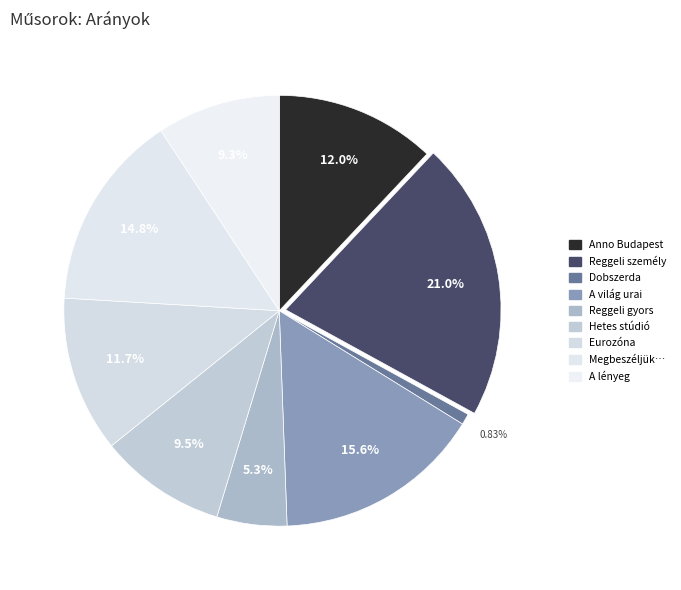

Count the number of slices in the pie.

9